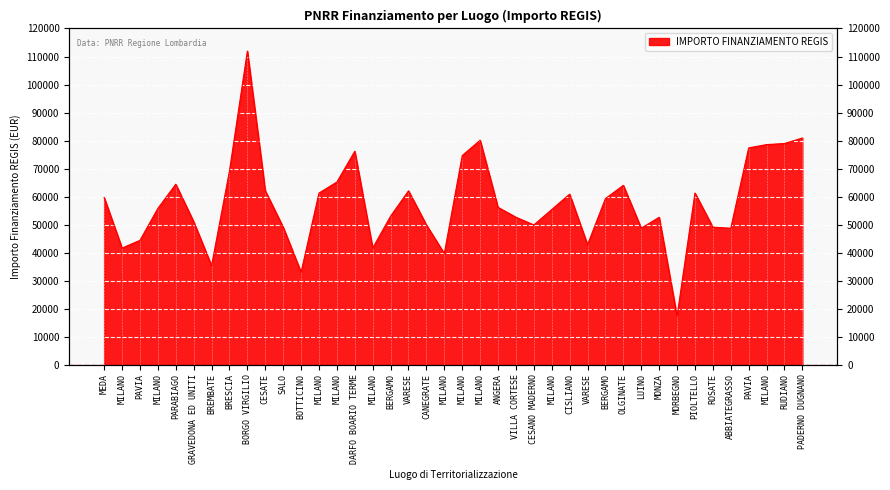

Reading left to right, transcribe all the data shown in this chart.

MEDA=59706.2	MILANO=41637.2	PAVIA=44386.8	MILANO=55778.1	PARABIAGO=64419.8	GRAVEDONA ED UNITI=51064.5	BREMBATE=35352.3	BRESCIA=69133.5	BORGO VIRGILIO=111949.1	CESATE=62063.0	SALO=49100.5	BOTTICINO=32995.5	MILANO=61277.4	MILANO=65205.4	DARFO BOARIO TERME=76203.9	MILANO=41637.2	BERGAMO=53028.5	VARESE=62063.0	CANEGRATE=49886.1	MILANO=39673.2	MILANO=74632.7	MILANO=80132.0	ANGERA=56170.9	VILLA CORTESE=52635.7	CESANO MADERNO=49886.1	MILANO=55385.3	CISLIANO=60884.6	VARESE=42815.6	BERGAMO=59313.4	OLGINATE=64027.0	LUINO=48707.7	MONZA=52635.7	MORBEGNO=17283.4	PIOLTELLO=61277.4	ROSATE=49100.5	ABBIATEGRASSO=48707.7	PAVIA=77382.4	MILANO=78560.8	RUDIANO=78953.6	PADERNO DUGNANO=80917.6